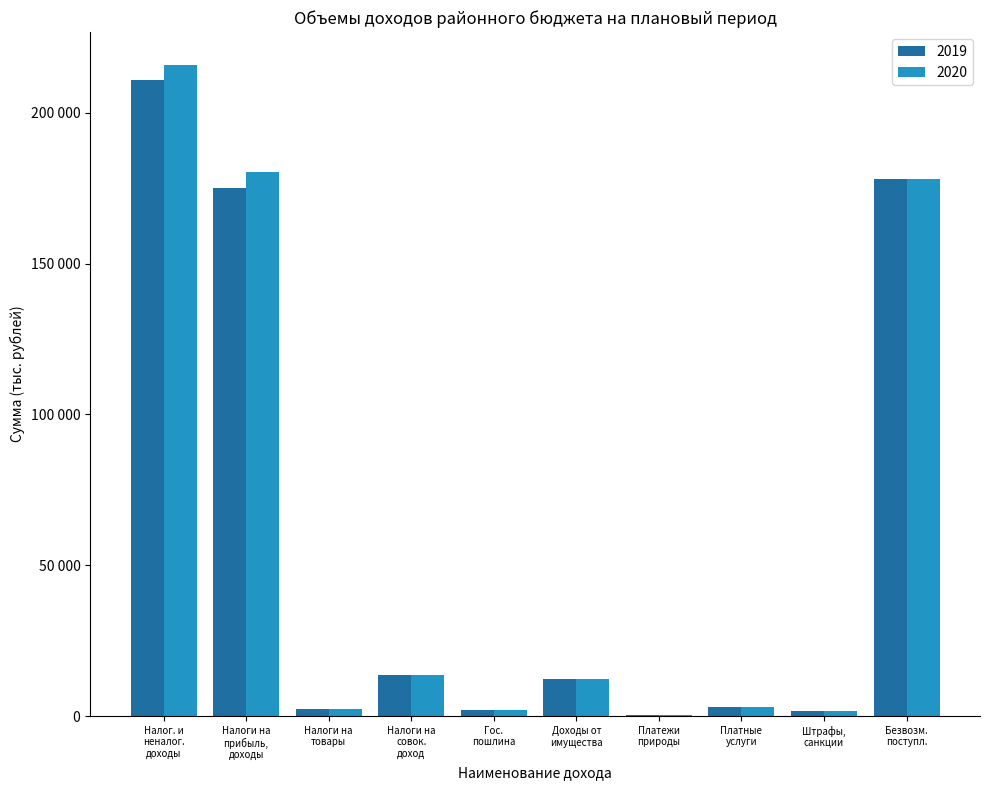

Are the bars horizontal?

No